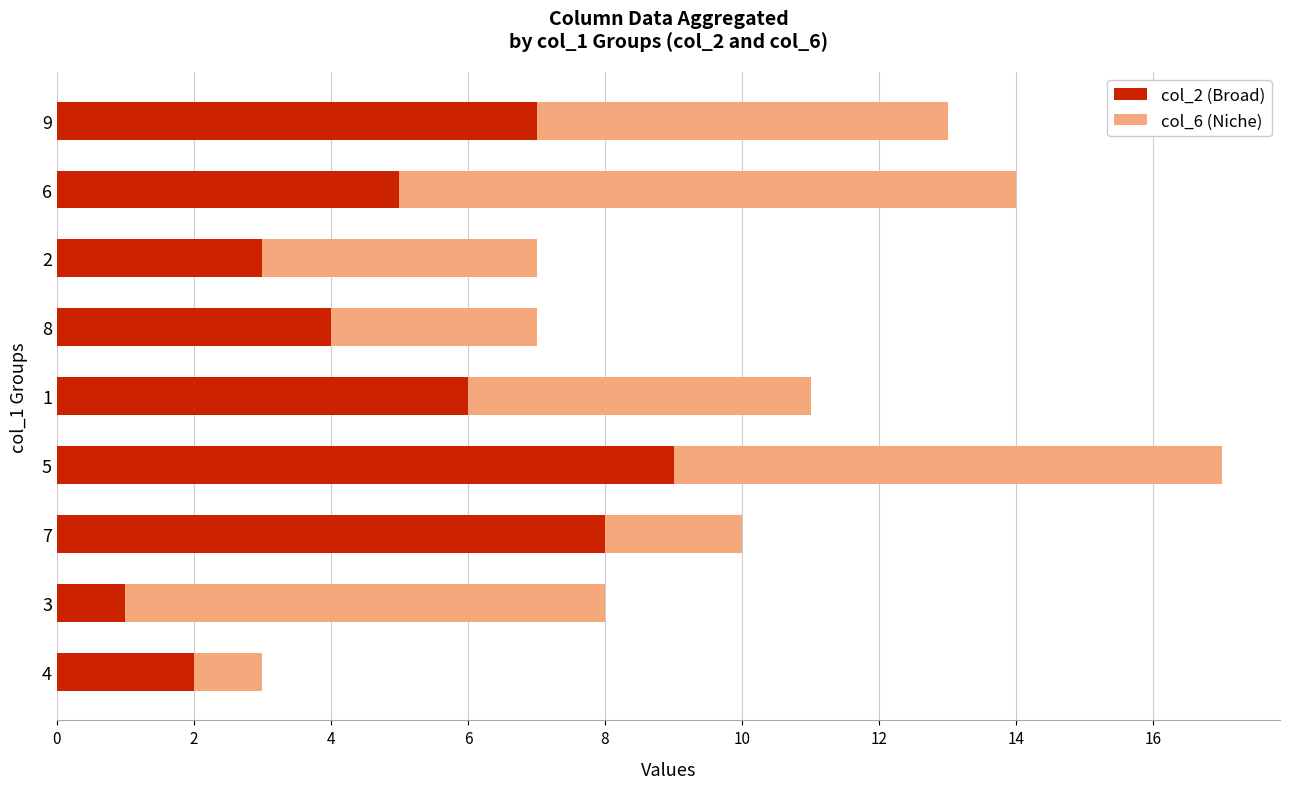

What are all the series names shown in the legend?

col_2 (Broad), col_6 (Niche)